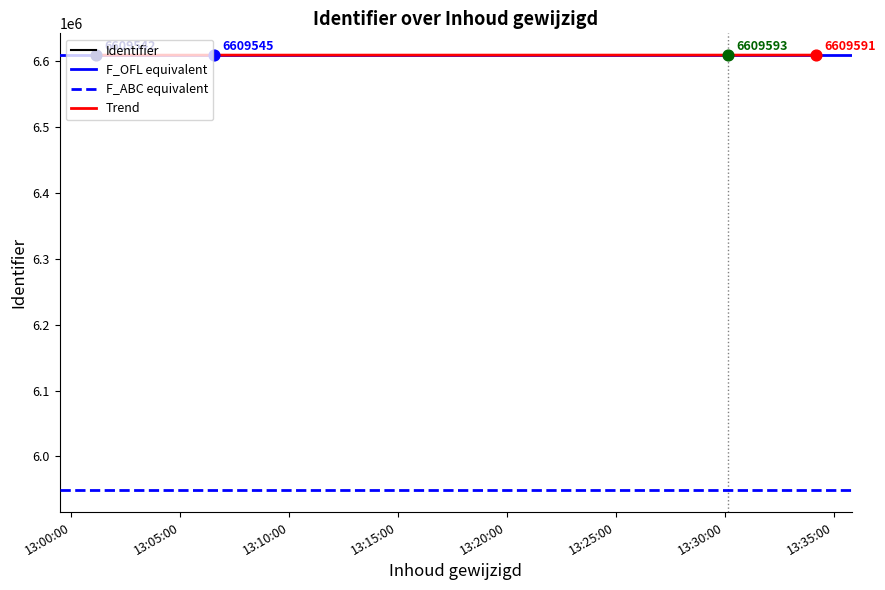

Between 2021-03-03 13:06:34 and 2021-03-03 13:30:10, which is larger?

2021-03-03 13:30:10